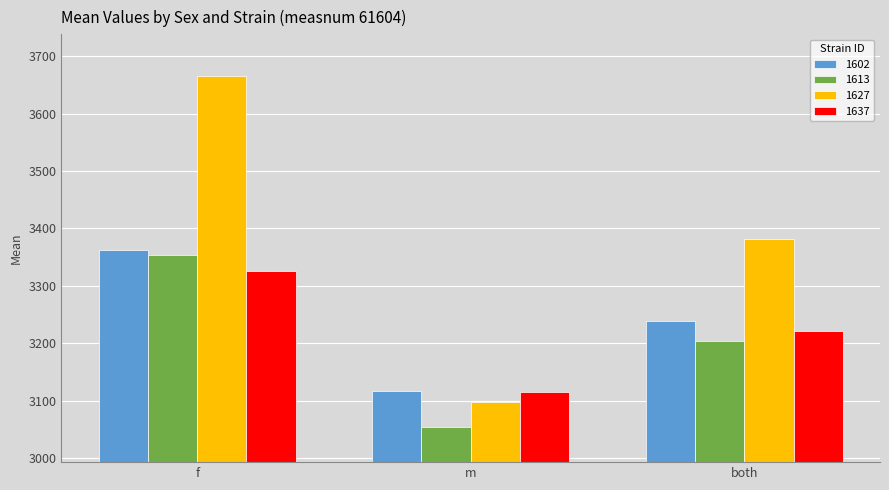

What is the value of the 1613 bar at the 2nd from the left?

3053.8